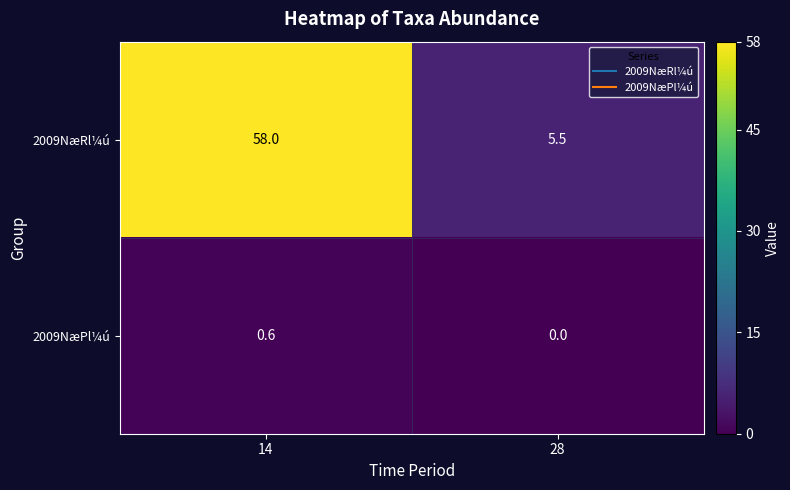

How many data points does each series have?

2